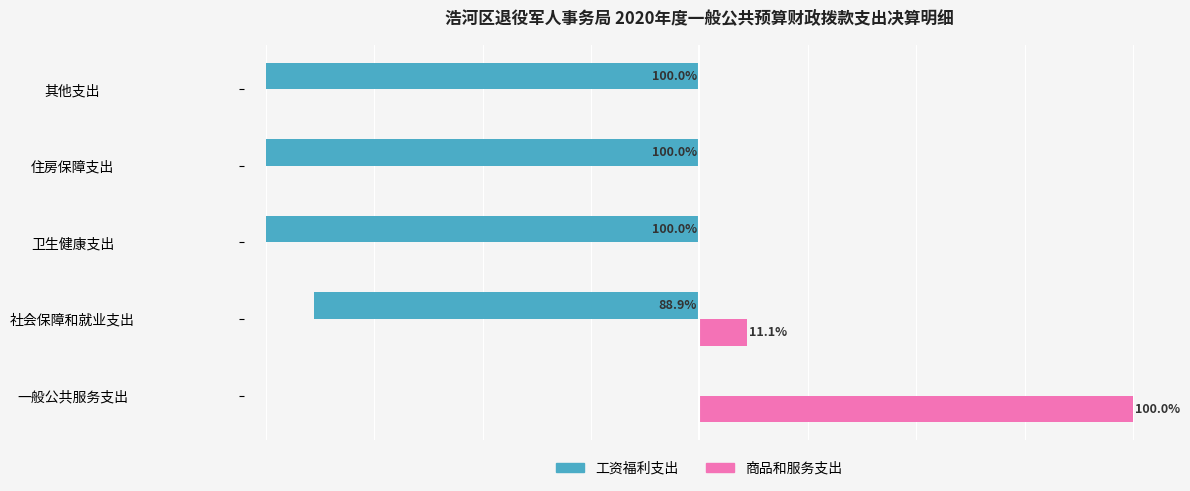

At which category is the sum across all series the highest?

一般公共服务支出